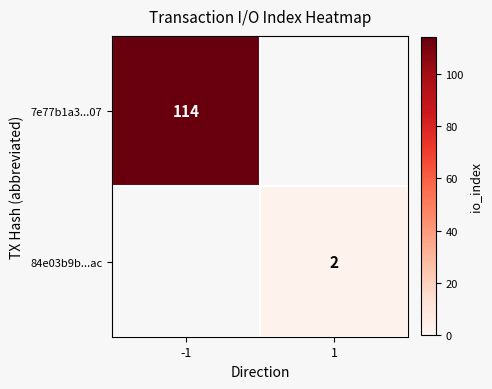

True or false: 7e77b1a3...07 has a value of 114 at -1.

True